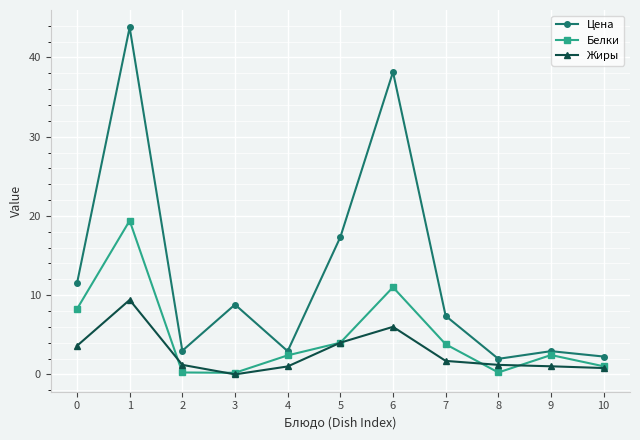

In Цена, how many points are lower than both neighbors (excluding endpoints)?

3